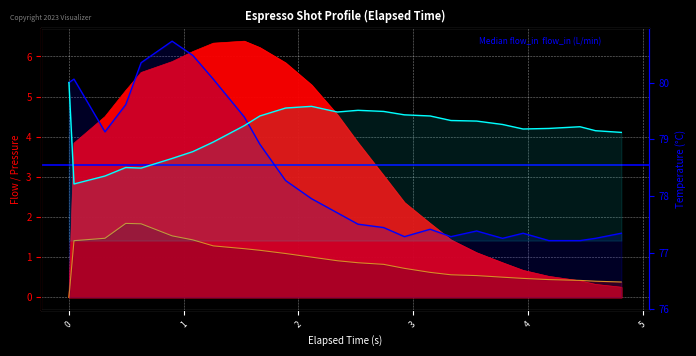

Count the number of categories in the chart.

25